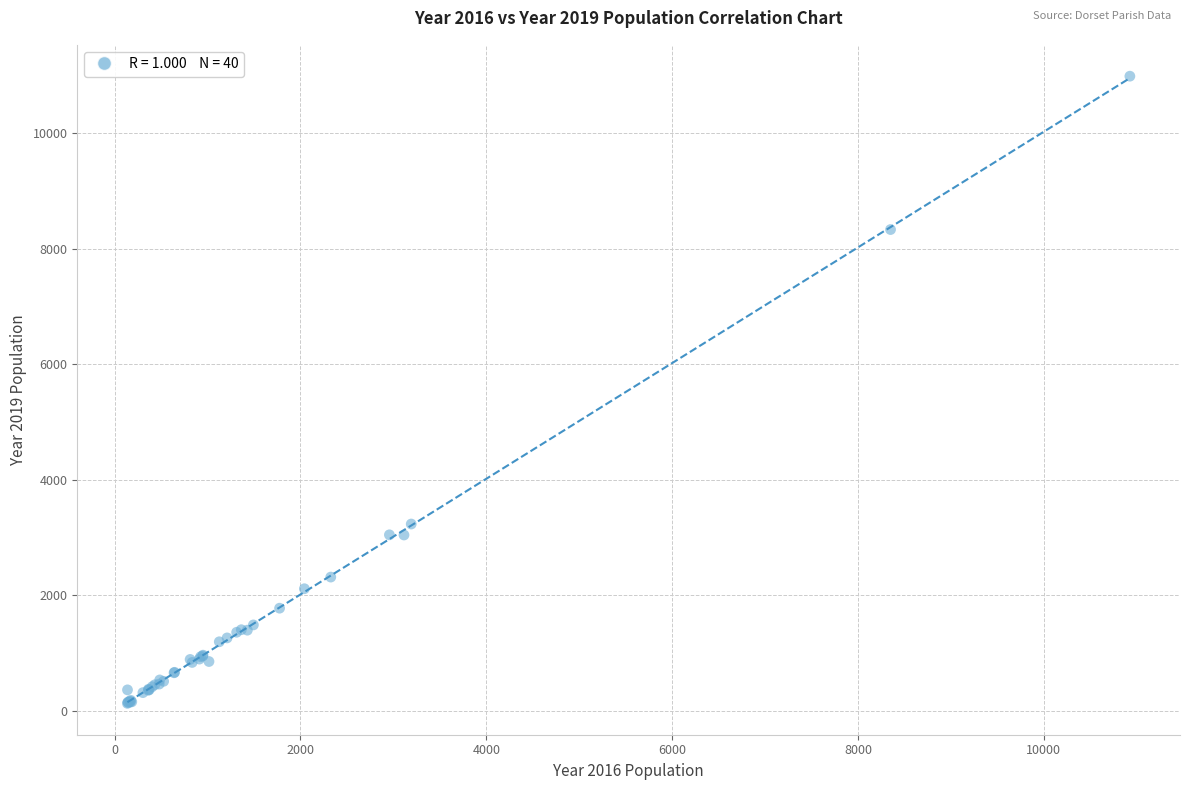

What Y value in the scatter plot is closest to 5559?

3233